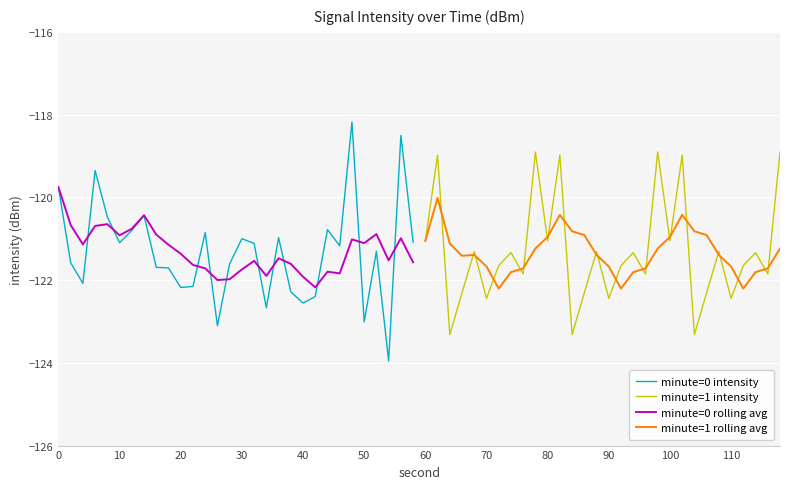

What are all the series names shown in the legend?

minute=0 intensity, minute=1 intensity, minute=0 rolling avg, minute=1 rolling avg